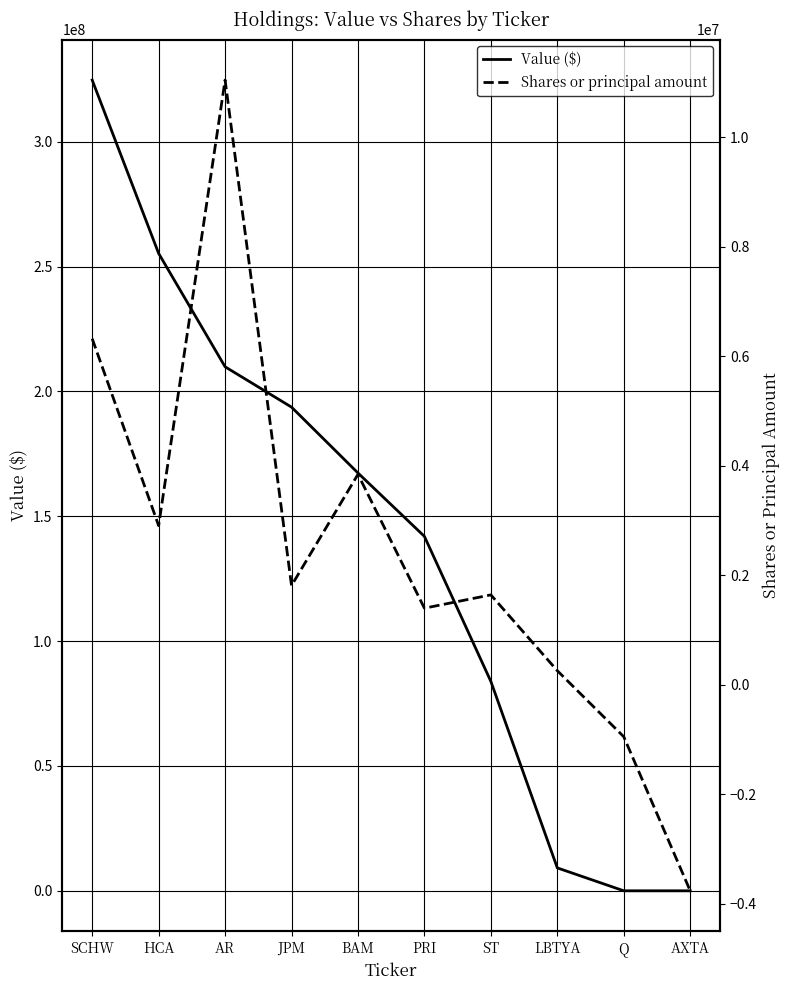

At JPM, list the series in order from largest to smallest.

Value ($), Shares or principal amount